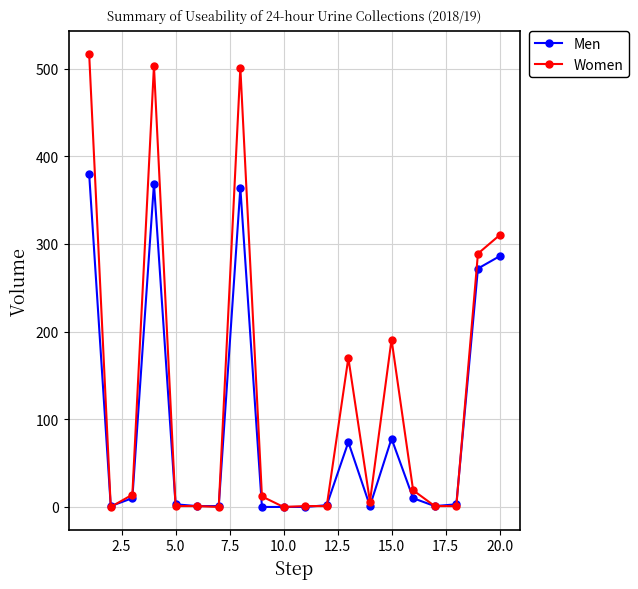

At how many categories does at least one series exceed 307?

4